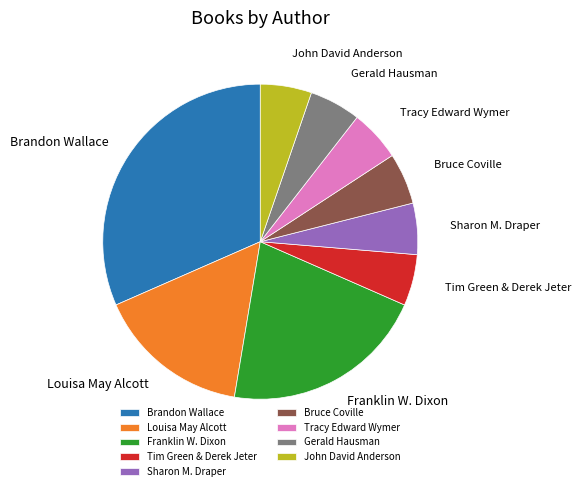

Is the sum of Bruce Coville and Sharon M. Draper greater than half?

No